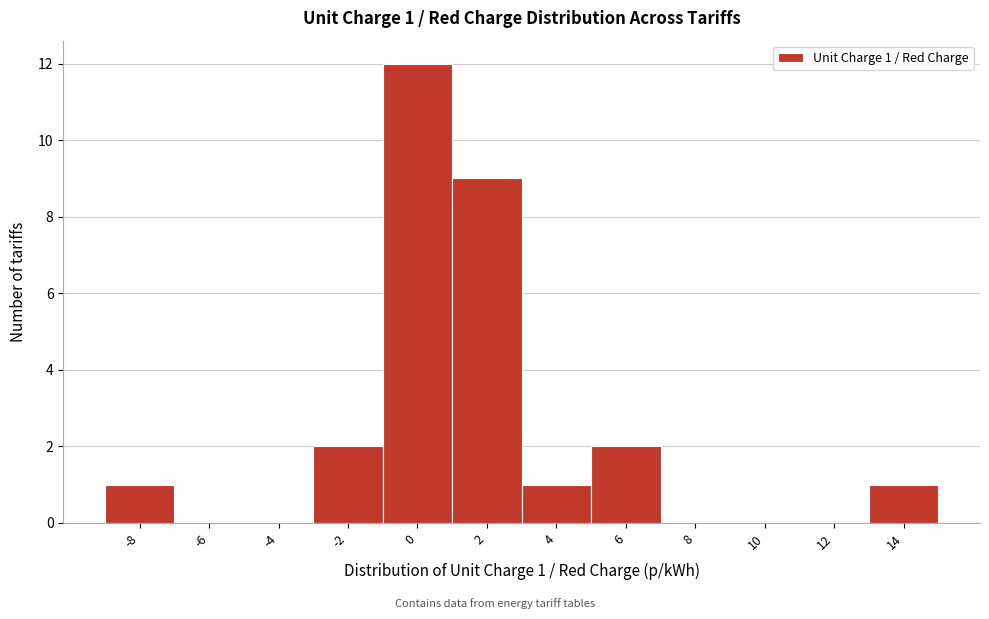

Reading left to right, extract all data points from this chart.

-8=1	-6=0	-4=0	-2=2	0=12	2=9	4=1	6=2	8=0	10=0	12=0	14=1